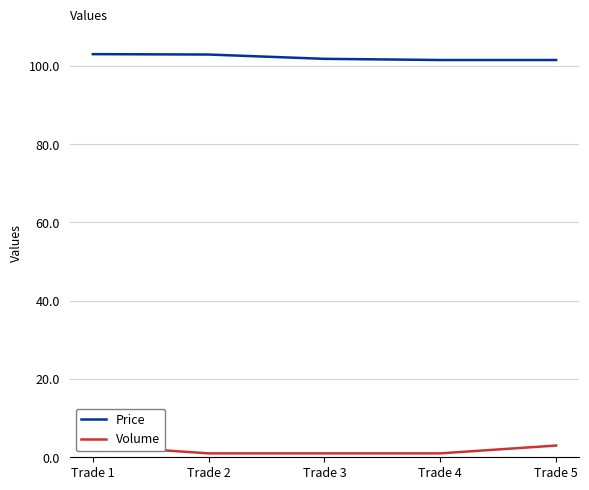

The Price series shows 101.8 at Trade 3. True or false?

True